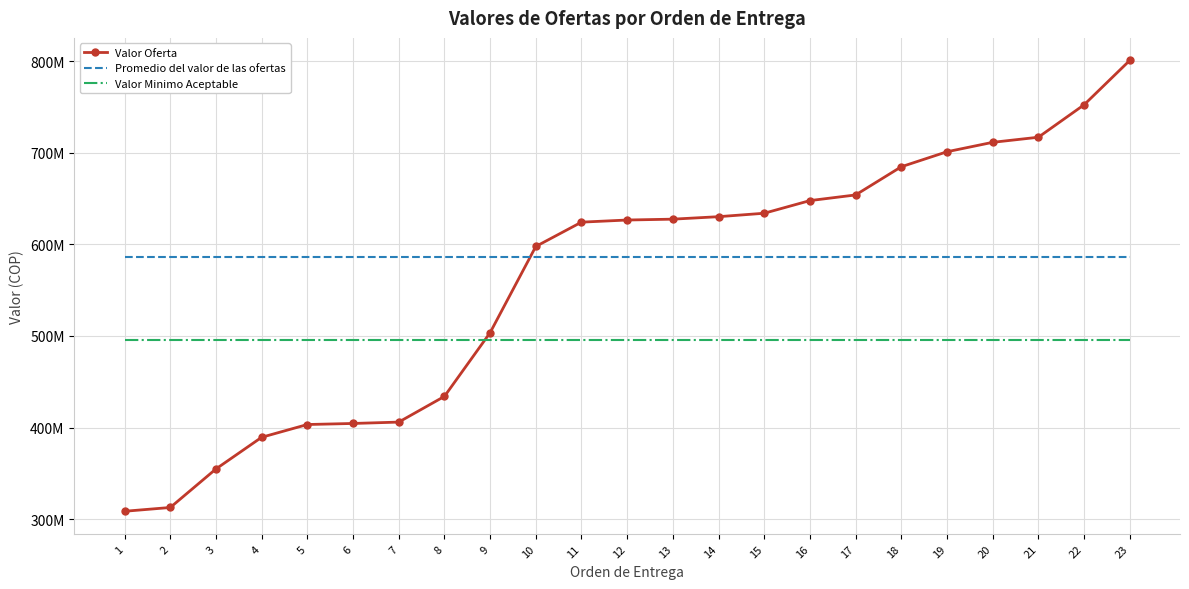

What is the total value across all series at 16?

1728649999.0